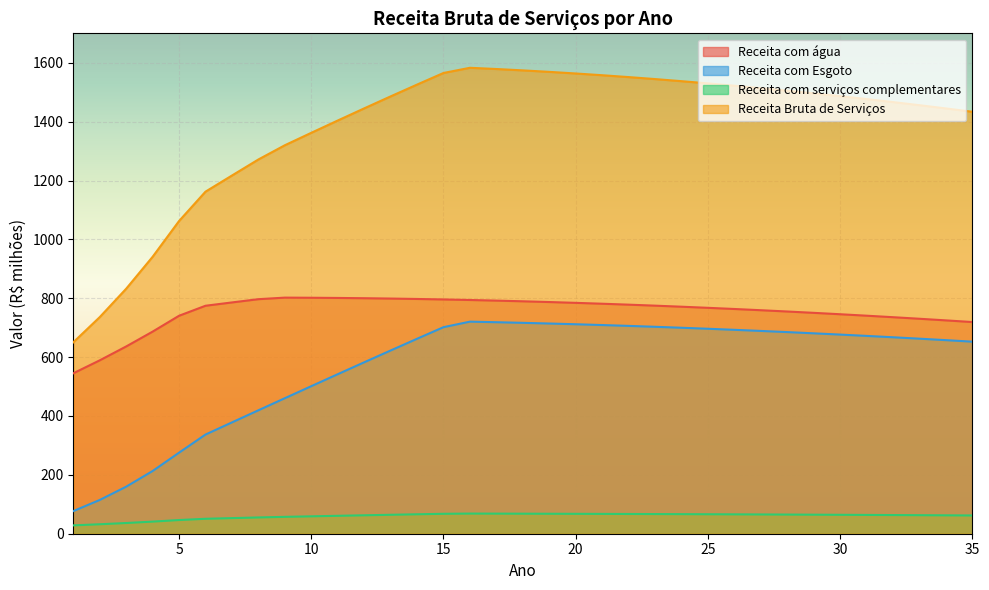

Between 4 and 13, which series saw the biggest shift?

Receita Bruta de Serviços